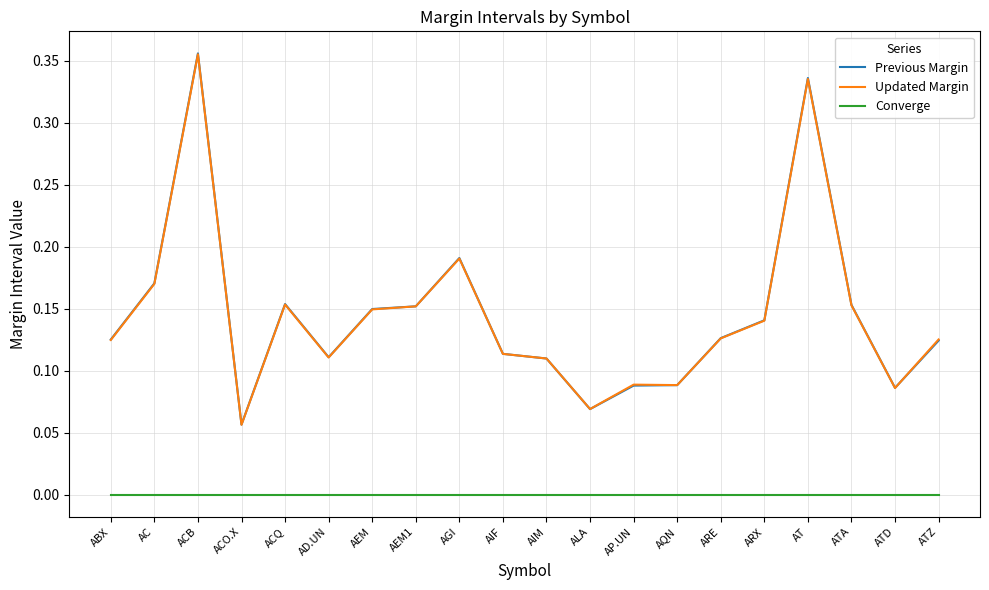

Which category has the lowest value in the Updated Margin series?

ACO.X